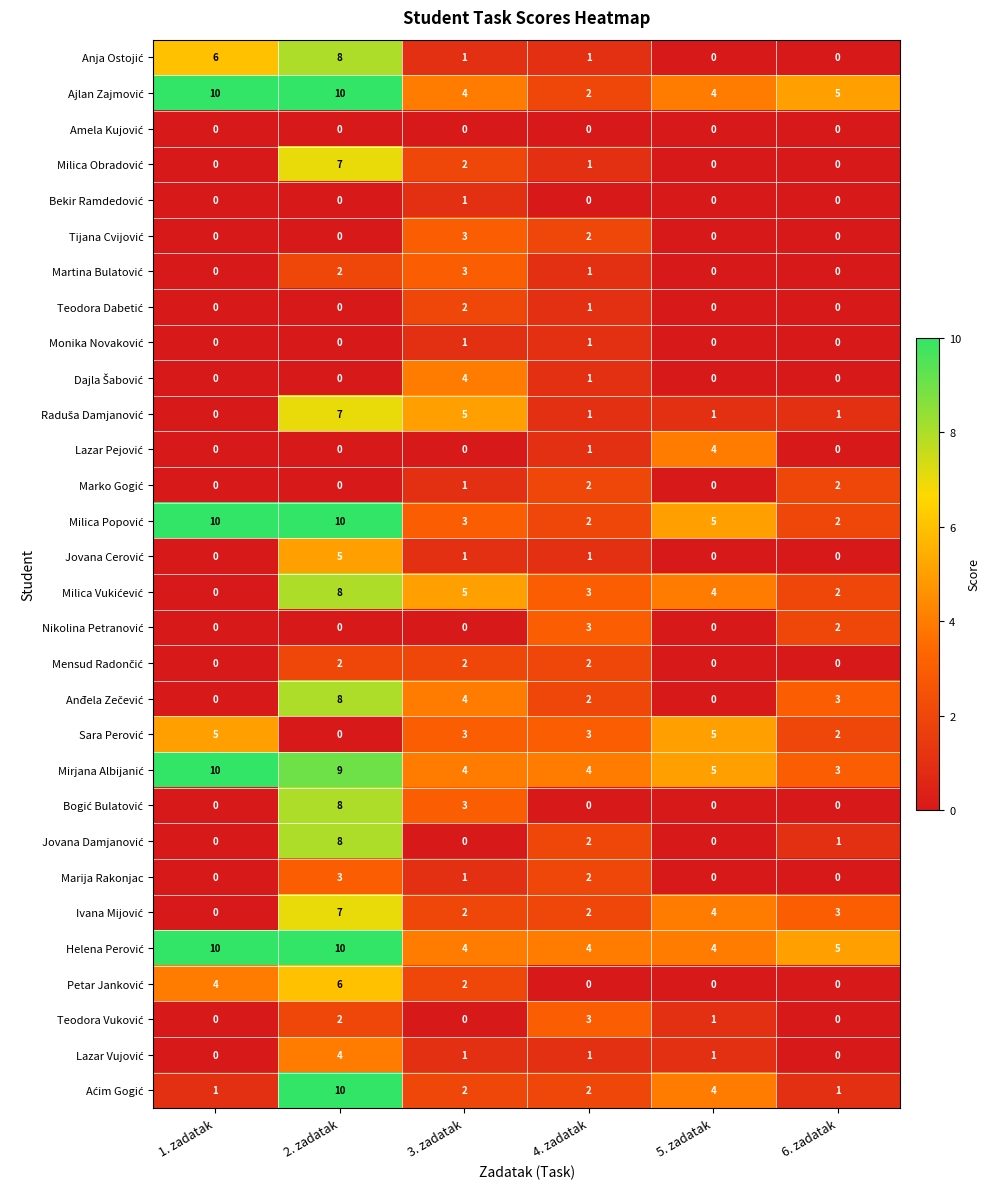

What is the greatest value displayed?

10